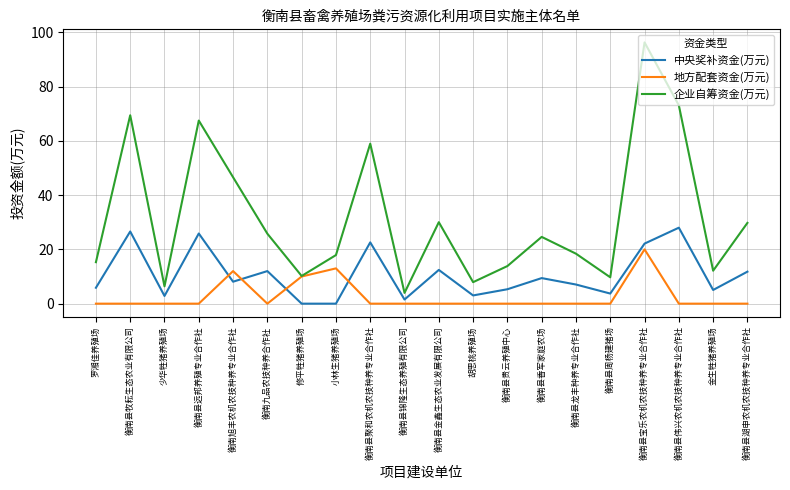

What position from the left is 衡南县龙丰种养专业合作社?

15